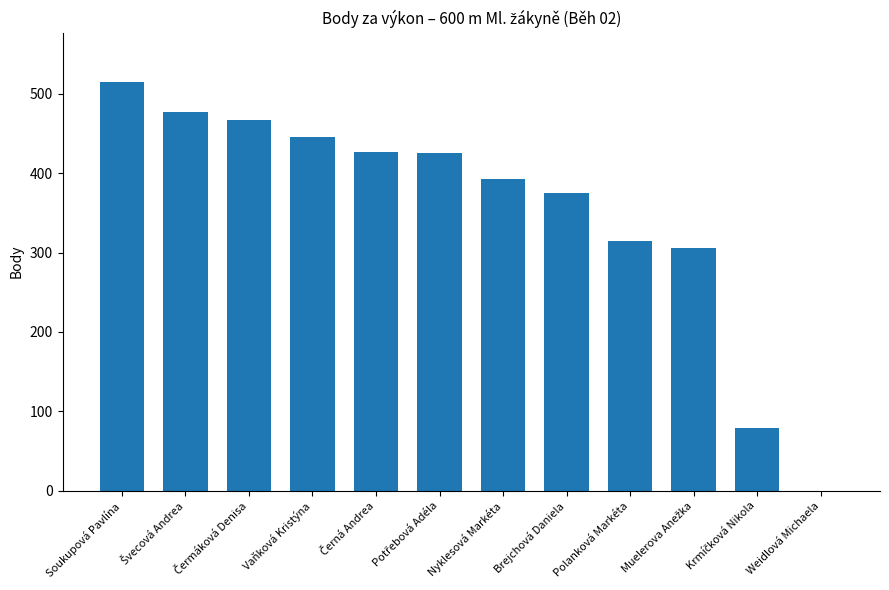

Is it true that the value at Nyklesová Markéta is 613?

False